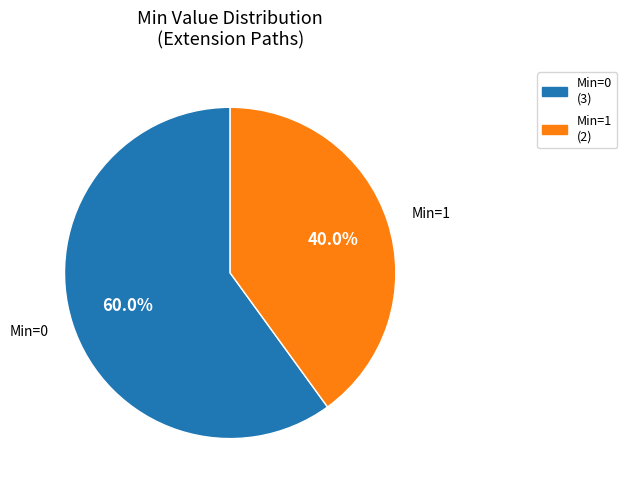

Count the number of slices in the pie.

2